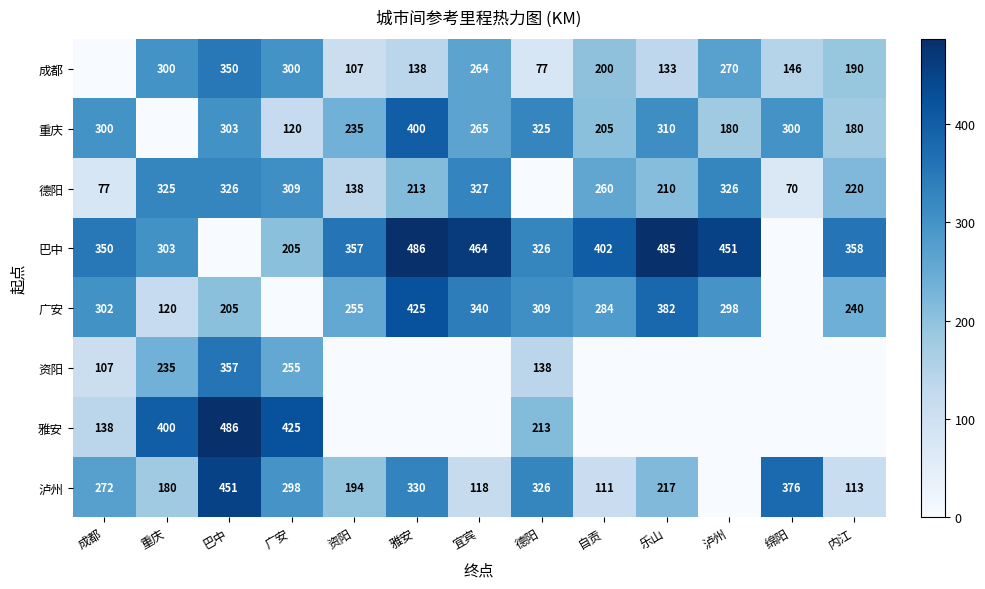

The value of 重庆 at 成都 is 300. True or false?

True